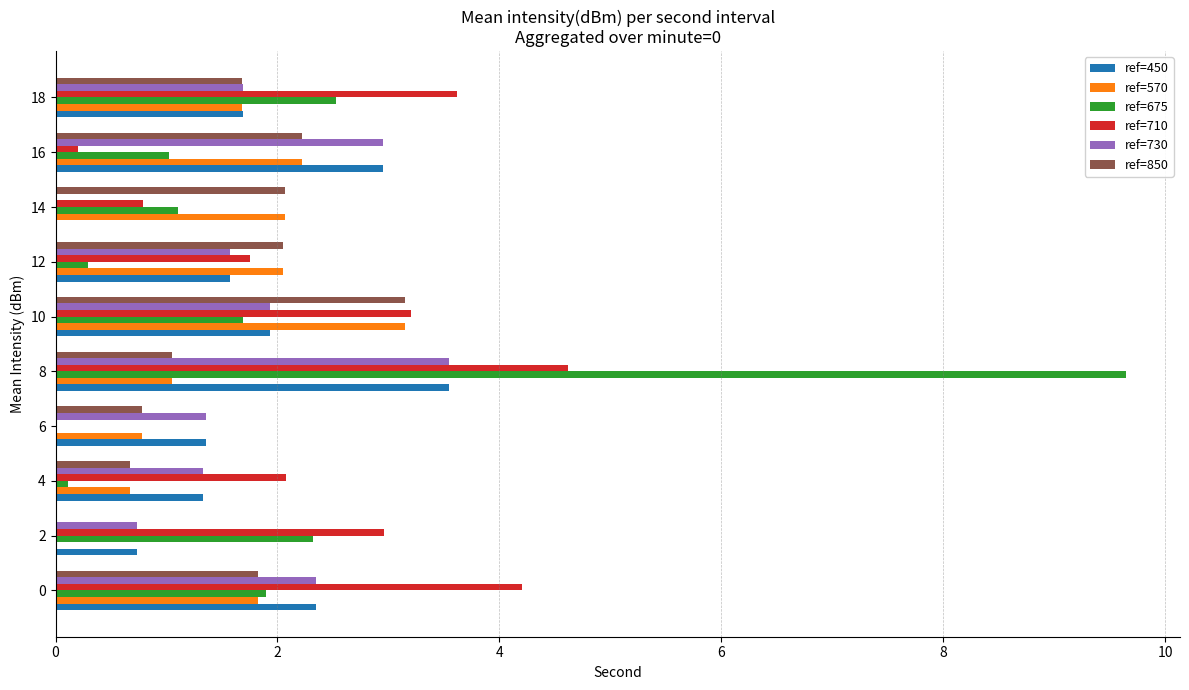

True or false: ref=850 has a value of 1.7 at 18.

True